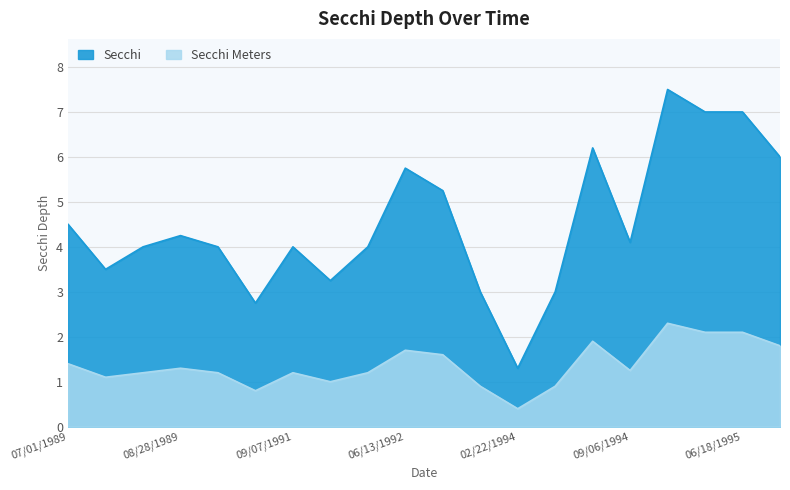

At how many categories does at least one series exceed 2?

19